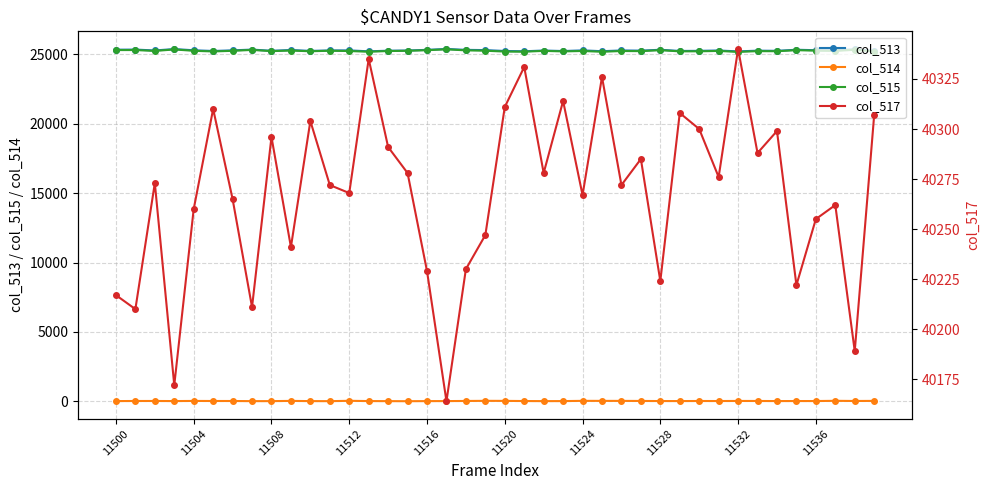

What is the maximum value for col_515?

25343